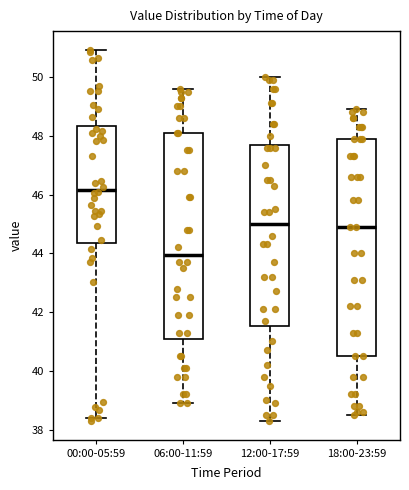

Where does the upper whisker of the box for 06:00-11:59 end on the y-axis? The values are not printed on the chart, so give them approximately, as read against the axis.

49.6